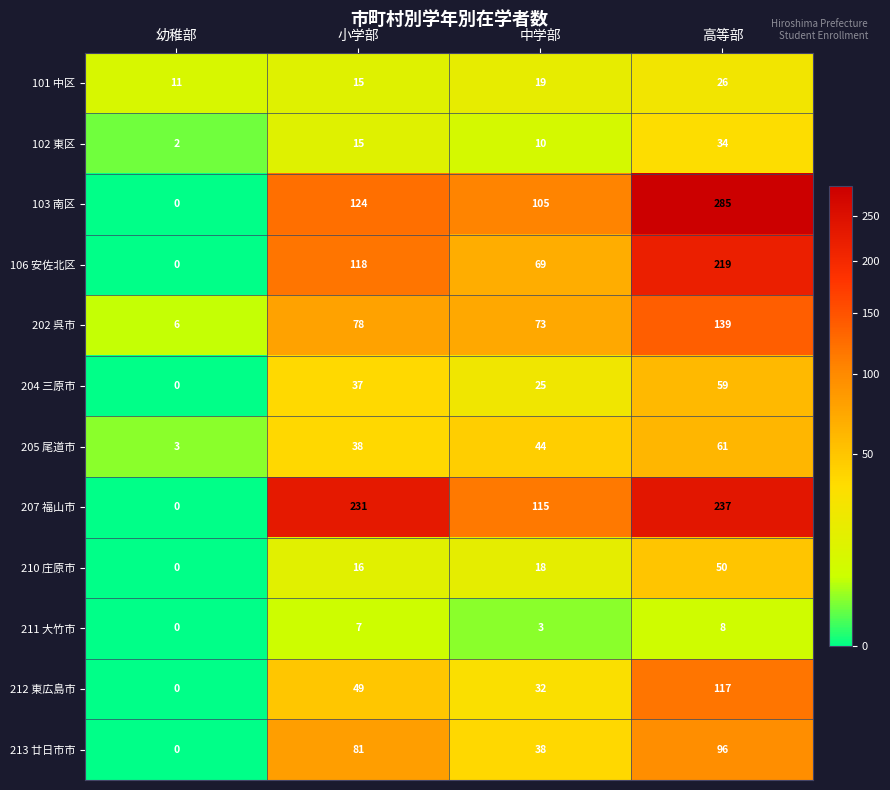

What is the approximate value of 102 東区 at 小学部, to the nearest 10?

20